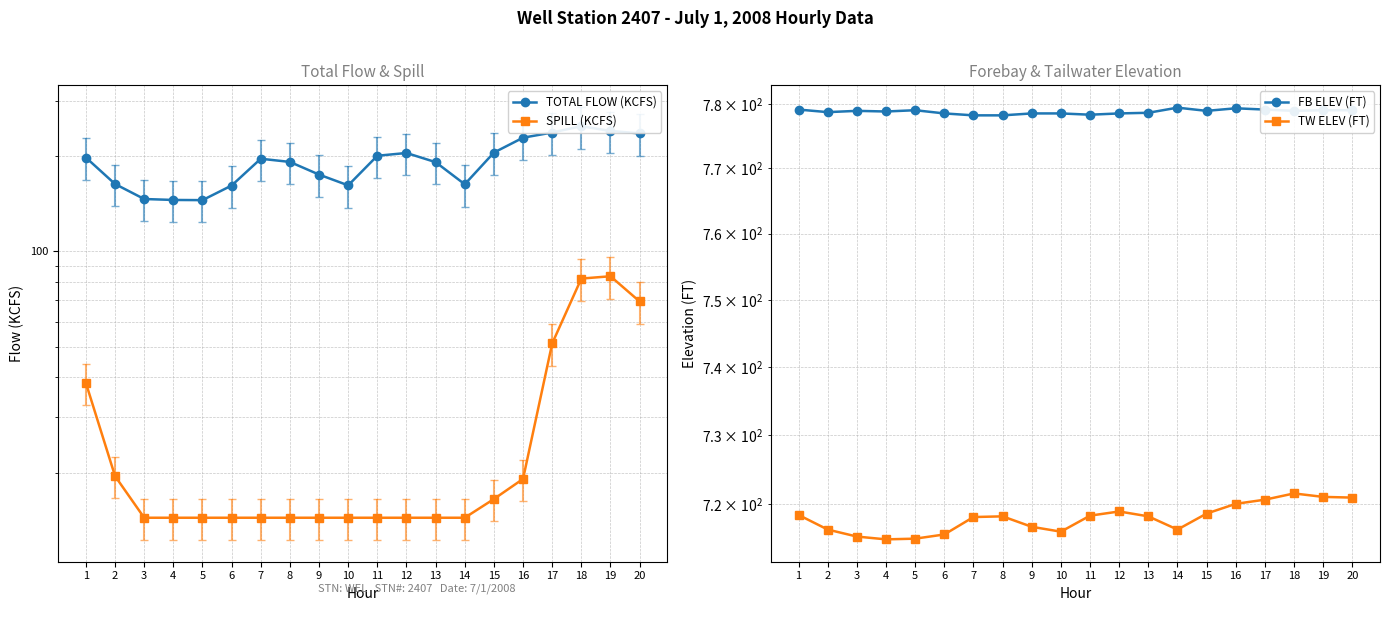

Reading left to right, what are all the values shown in this chart?

TOTAL FLOW (KCFS): 198.1	163.4	146.5	145.5	145.3	161.6	196.4	191.9	175.0	161.8	200.7	204.8	191.6	163.1	205.4	228.9	237.7	248.9	240.4	236.2
SPILL (KCFS): 38.4	19.5	14.4	14.4	14.4	14.4	14.4	14.4	14.4	14.4	14.4	14.4	14.4	14.4	16.5	19.1	51.2	82.1	83.5	69.5
FB ELEV (FT): 779.1	778.7	778.9	778.8	779.0	778.5	778.2	778.2	778.5	778.5	778.3	778.5	778.6	779.4	778.9	779.3	779.1	778.9	779.0	779.0
TW ELEV (FT): 718.4	716.3	715.3	714.9	715.0	715.6	718.1	718.2	716.7	716.0	718.3	718.9	718.2	716.3	718.6	720.0	720.6	721.5	721.0	720.9